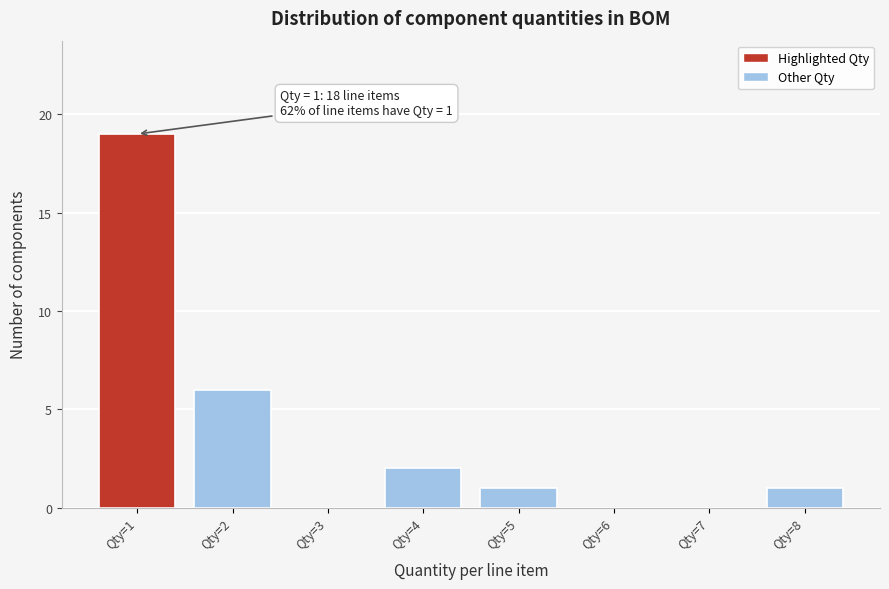

Reading left to right, what are all the values shown in this chart?

Qty=1=19	Qty=2=6	Qty=3=0	Qty=4=2	Qty=5=1	Qty=6=0	Qty=7=0	Qty=8=1